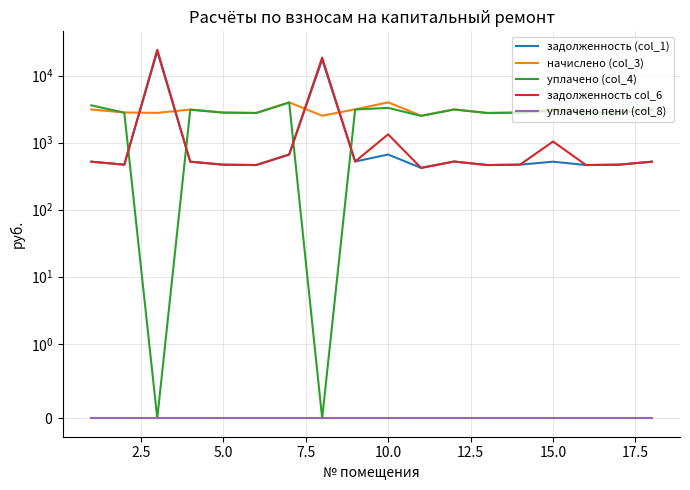

In задолженность col_6, how many points are higher than both neighbors (excluding endpoints)?

5